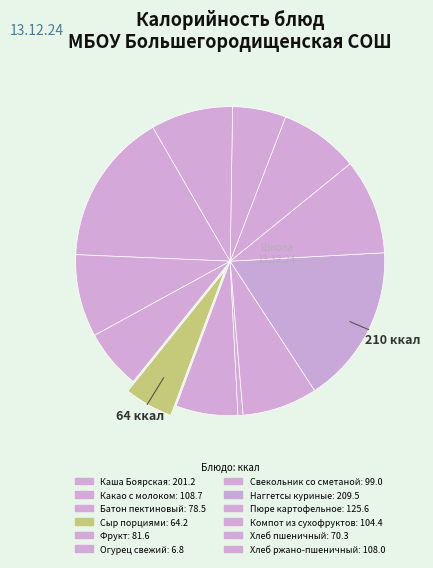

Rank the categories by value from highest to lowest.

Наггетсы куриные, Каша Боярская, Пюре картофельное, Какао с молоком, Хлеб ржано-пшеничный, Компот из сухофруктов, Свекольник со сметаной, Фрукт, Батон пектиновый, Хлеб пшеничный, Сыр порциями, Огурец свежий